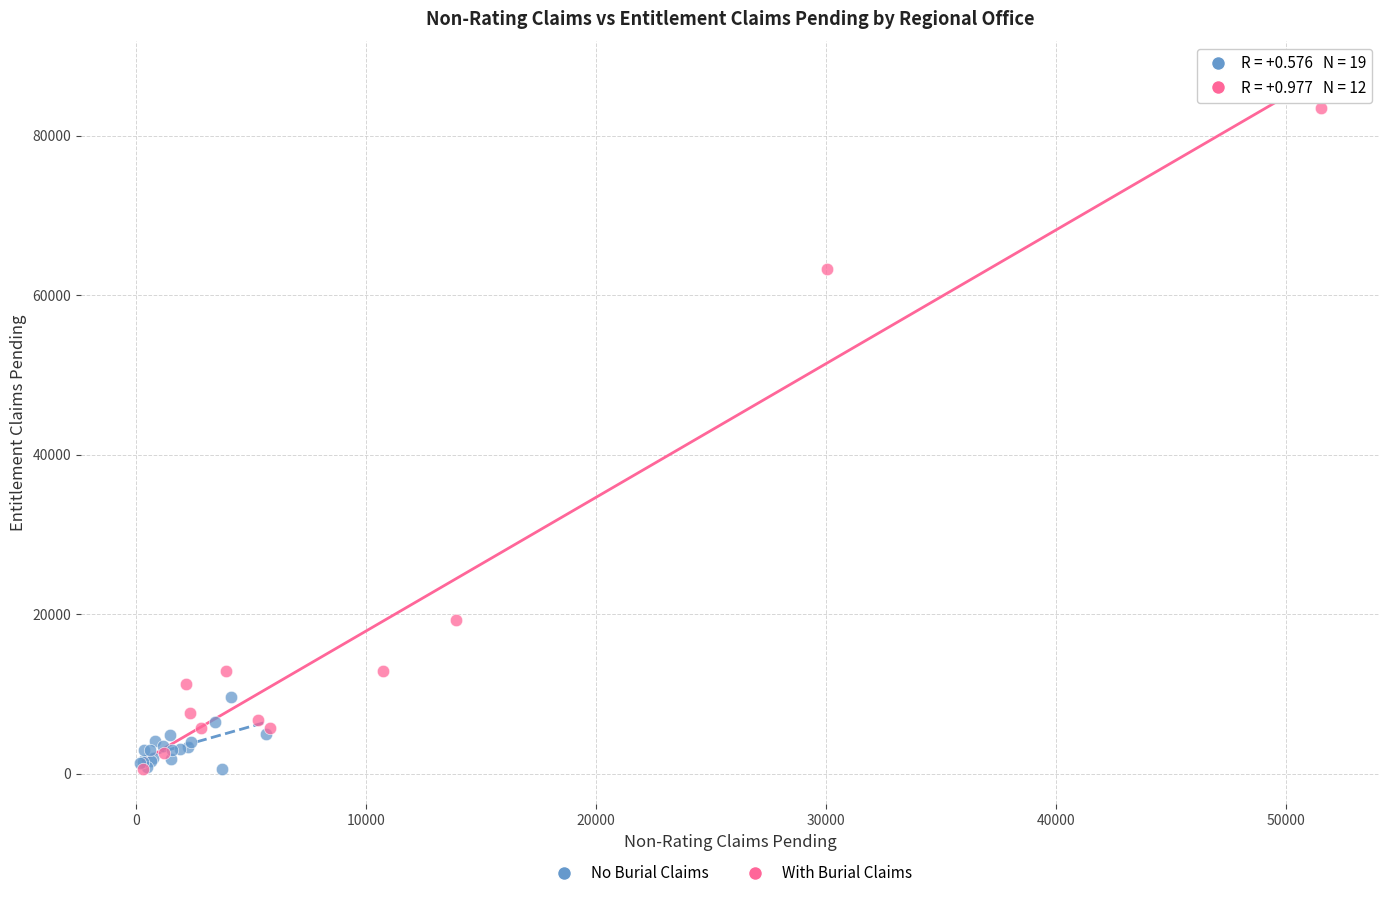

Which series has the largest Y range (max minus min)?

With Burial Claims